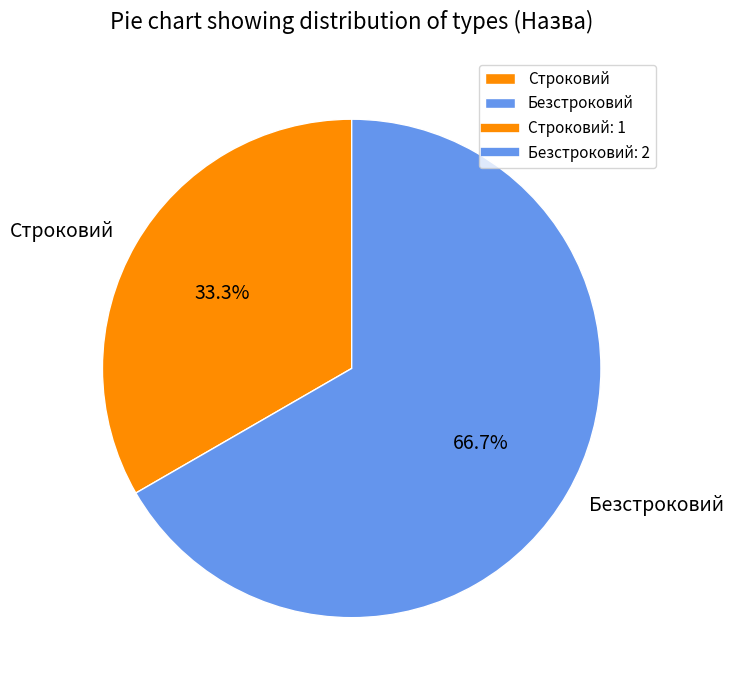

Rank the categories by value from highest to lowest.

Безстроковий, Строковий